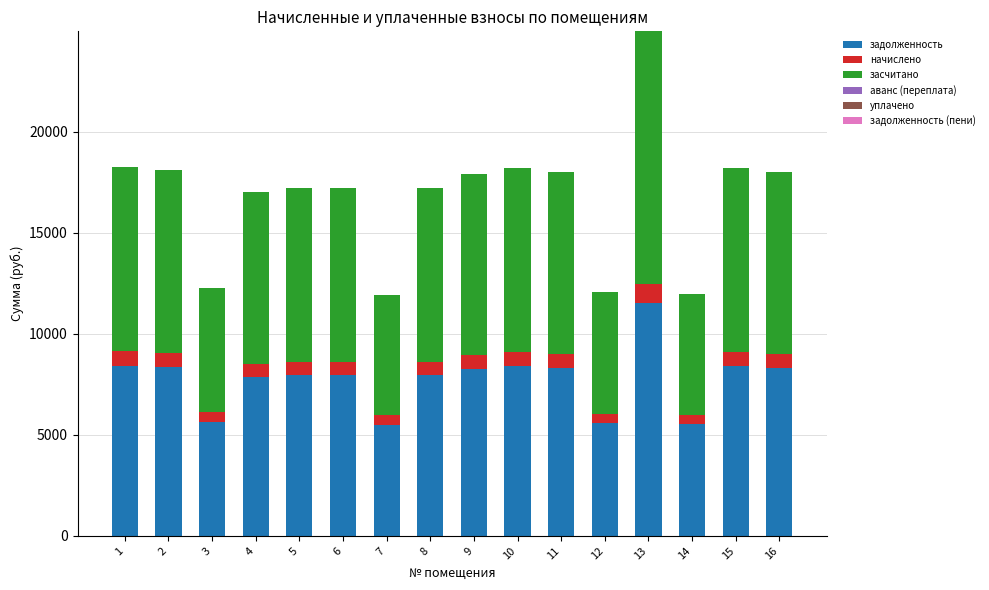

What is the sum of all задолженность values?

123936.0